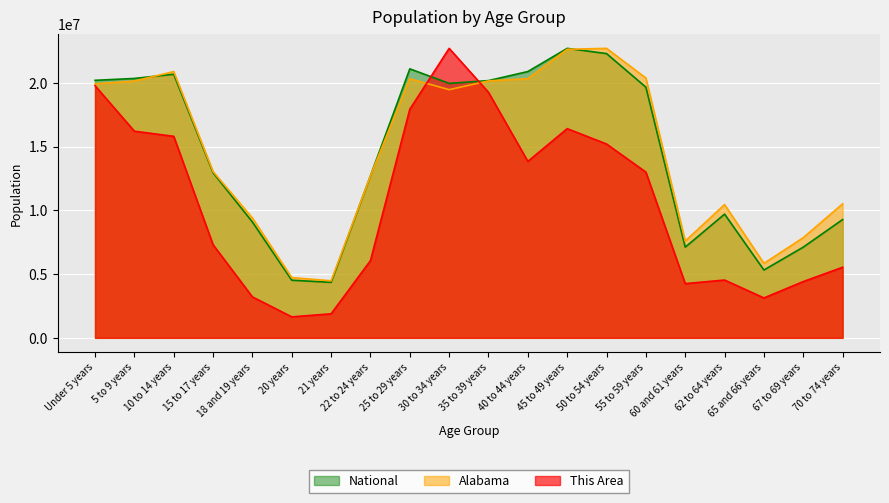

Is the value of Alabama at 50 to 54 years greater than the value of National at 62 to 64 years?

Yes